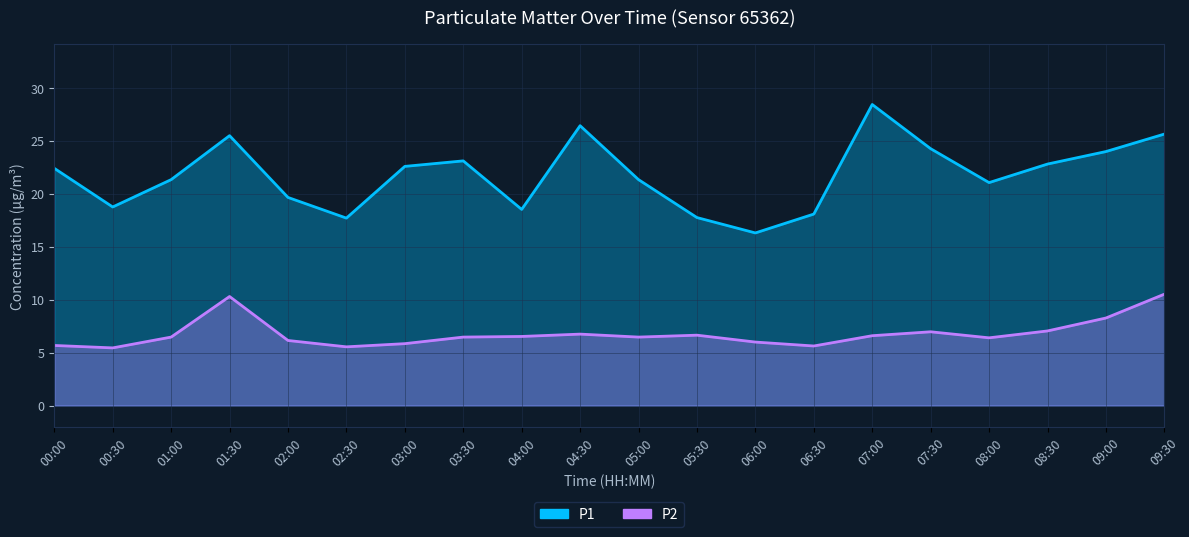

What is the difference between the maximum and minimum values in the P2 series?

5.1